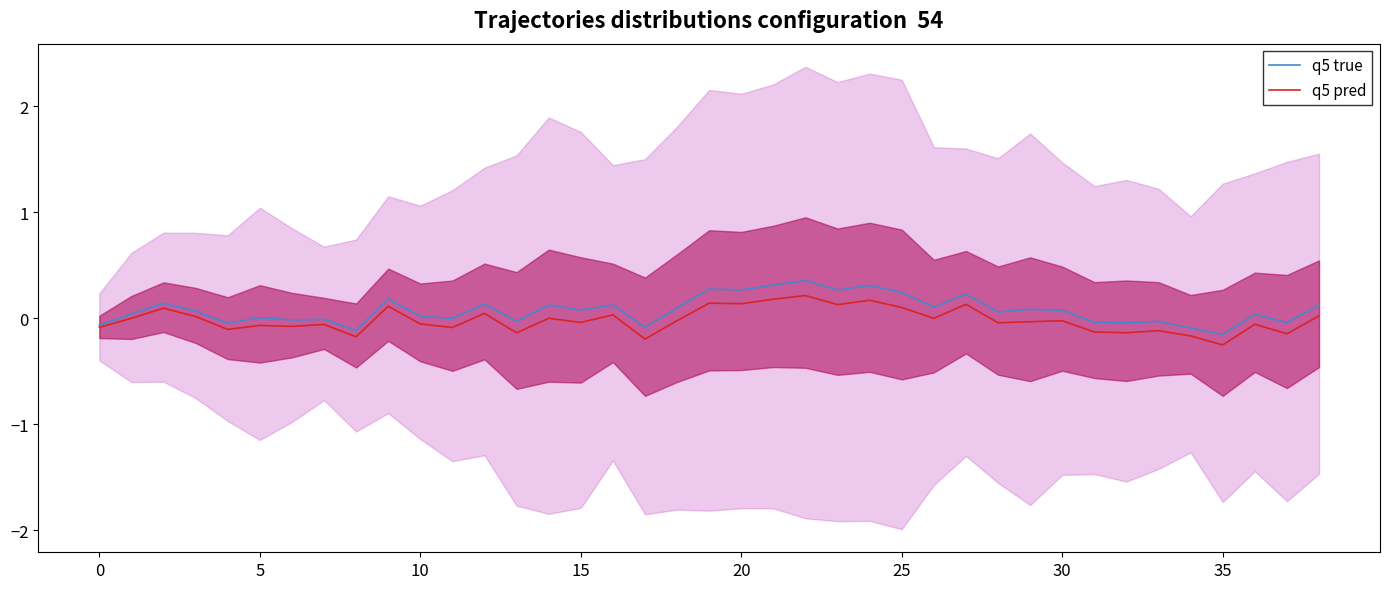

How many negative values does the q5 true series have?

14